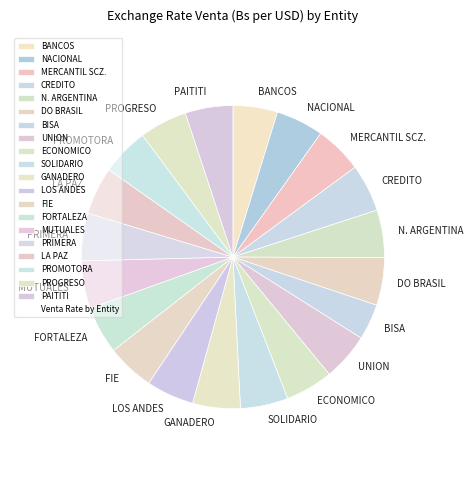

True or false: LOS ANDES accounts for 13% of the total.

False